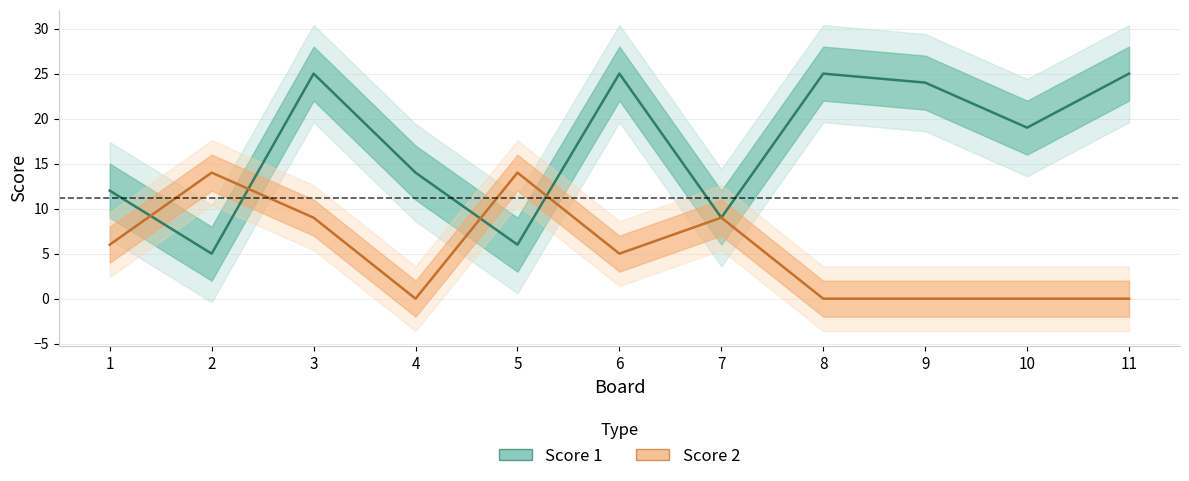

Is the value of Score 1 at 2 greater than the value of Score 2 at 4?

Yes